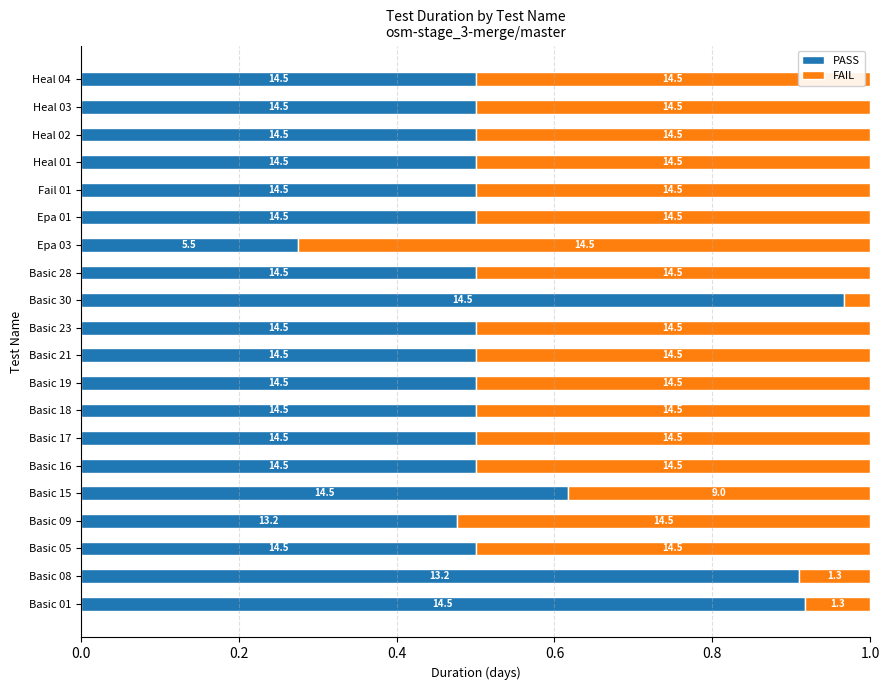

What is the difference between the maximum and minimum values in the FAIL series?

0.7